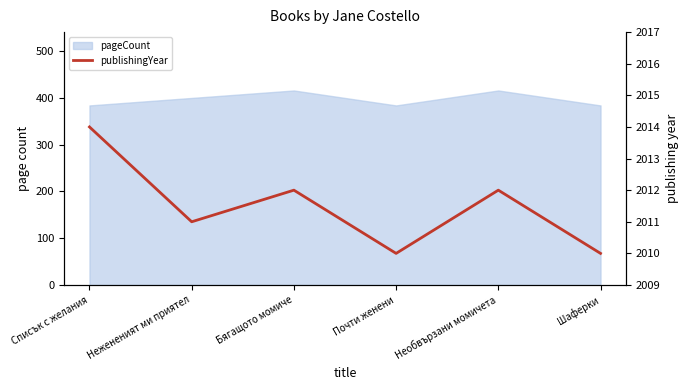

What is the label of the 2nd point from the left?

Нежененият ми приятел